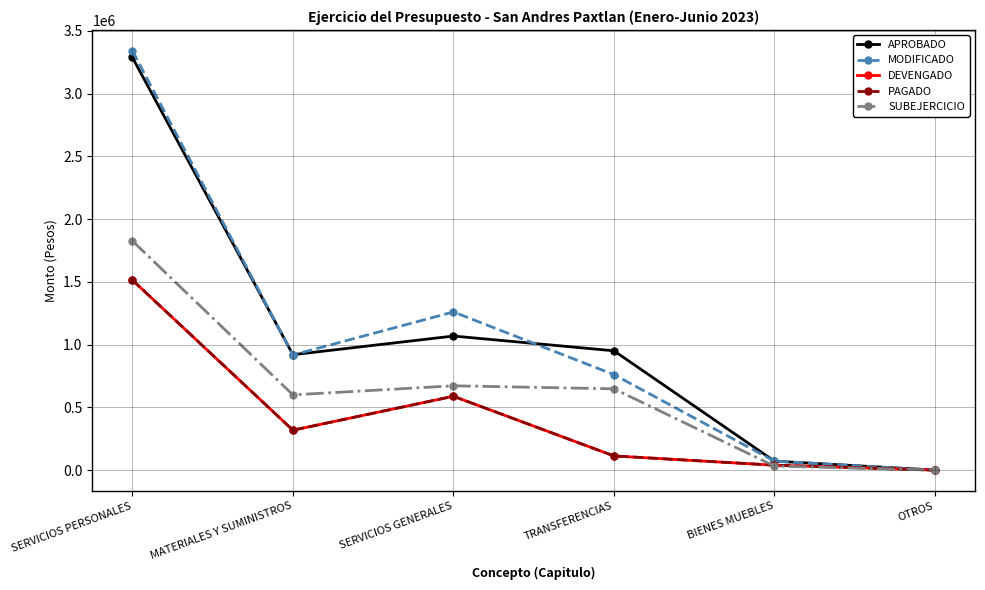

Does the chart have visible grid lines?

Yes